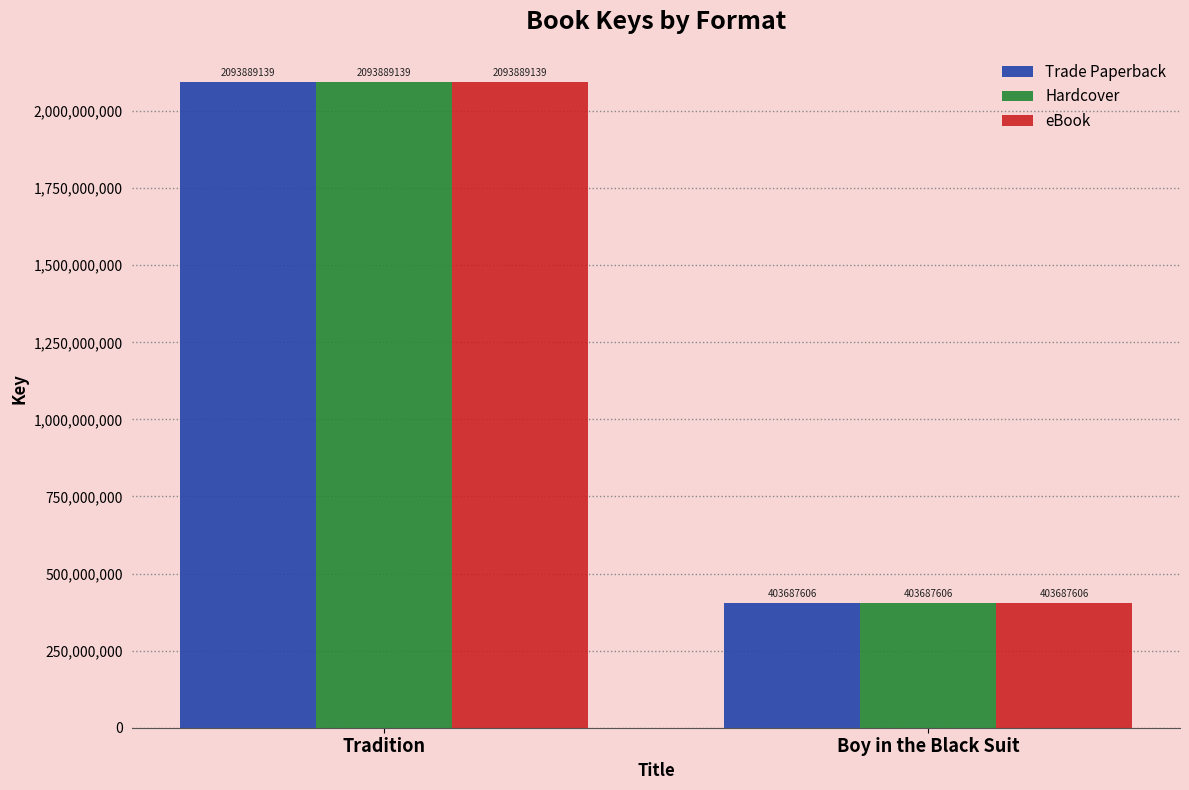

What is the value of the Hardcover bar at the 1st from the left?

2093889139